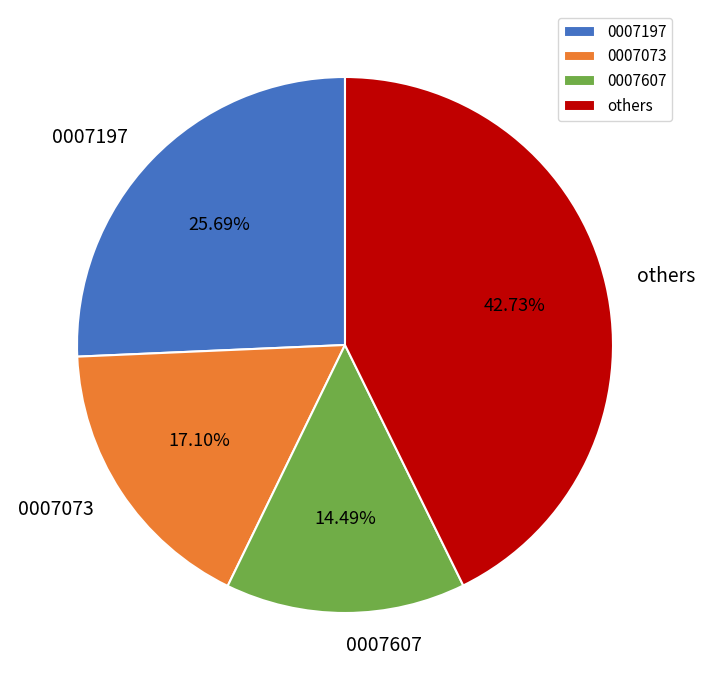

To the nearest percent, what is the difference between the largest and smallest slice percentages?

28%